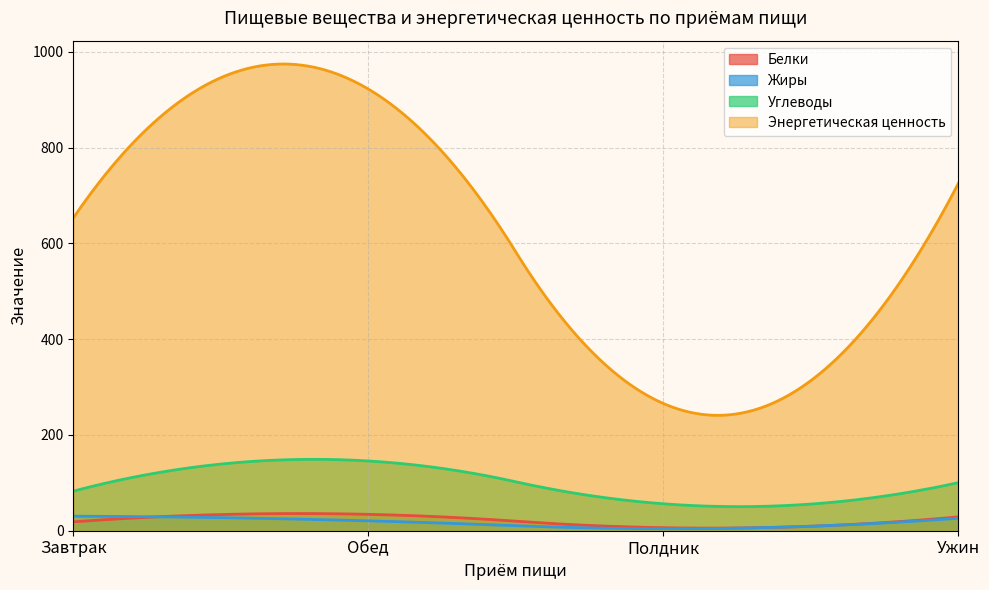

Which series has the widest spread of values?

Энергетическая ценность